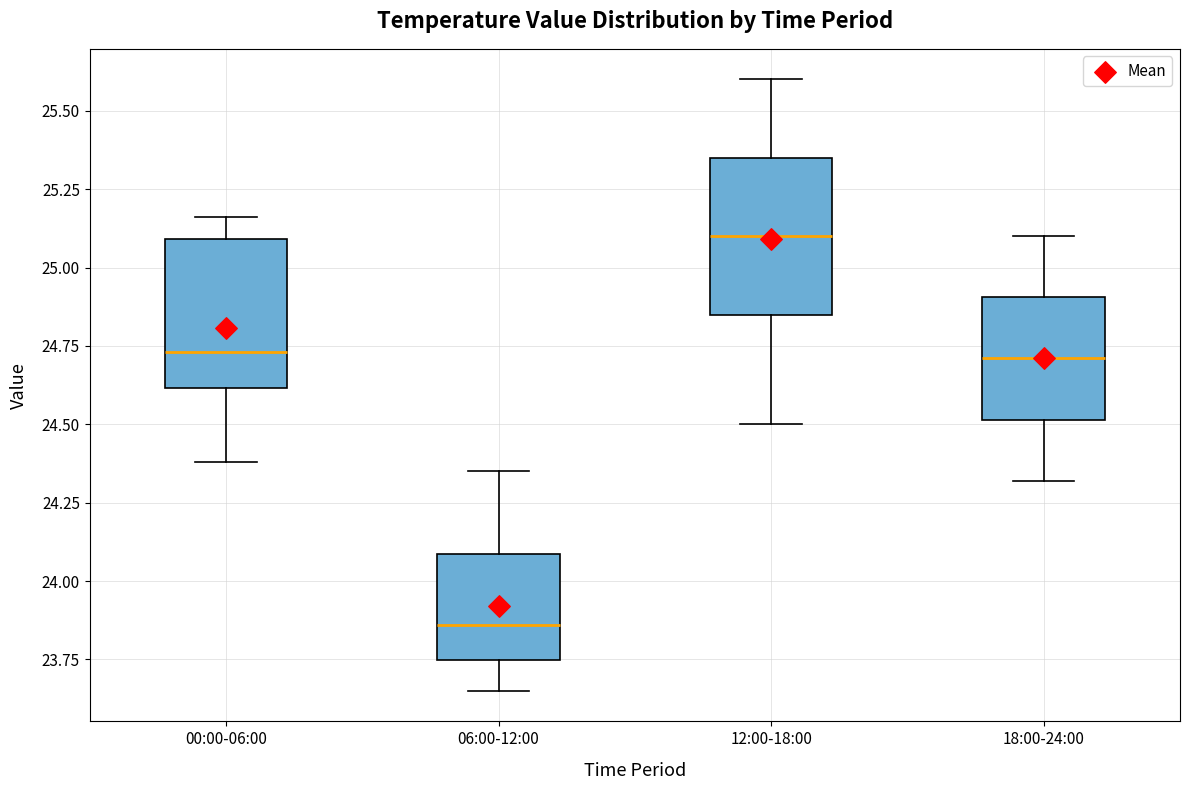

Reading left to right, transcribe this box plot: for each box, give where its median line is, the range the box spans, and where its two whiskers end, as read against the y-axis. The values are not printed on the chart, so give them approximately, as read against the axis.

00:00-06:00: median 24.75, box 24.60 to 25.10, whiskers 24.40 to 25.15
06:00-12:00: median 23.85, box 23.75 to 24.10, whiskers 23.65 to 24.35
12:00-18:00: median 25.10, box 24.85 to 25.35, whiskers 24.50 to 25.60
18:00-24:00: median 24.70, box 24.50 to 24.90, whiskers 24.30 to 25.10